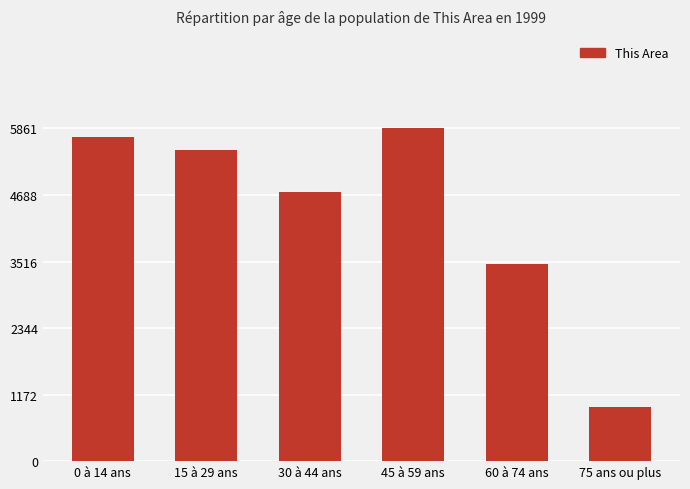

How many categories are shown in the chart?

6